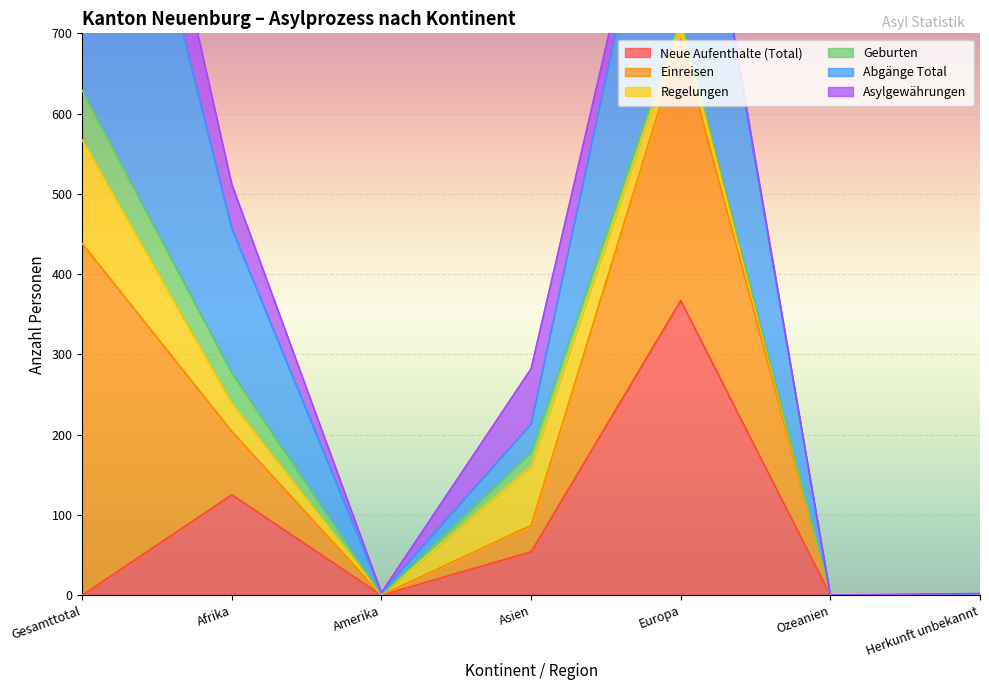

The Neue Aufenthalte (Total) series shows 165 at Herkunft unbekannt. True or false?

False